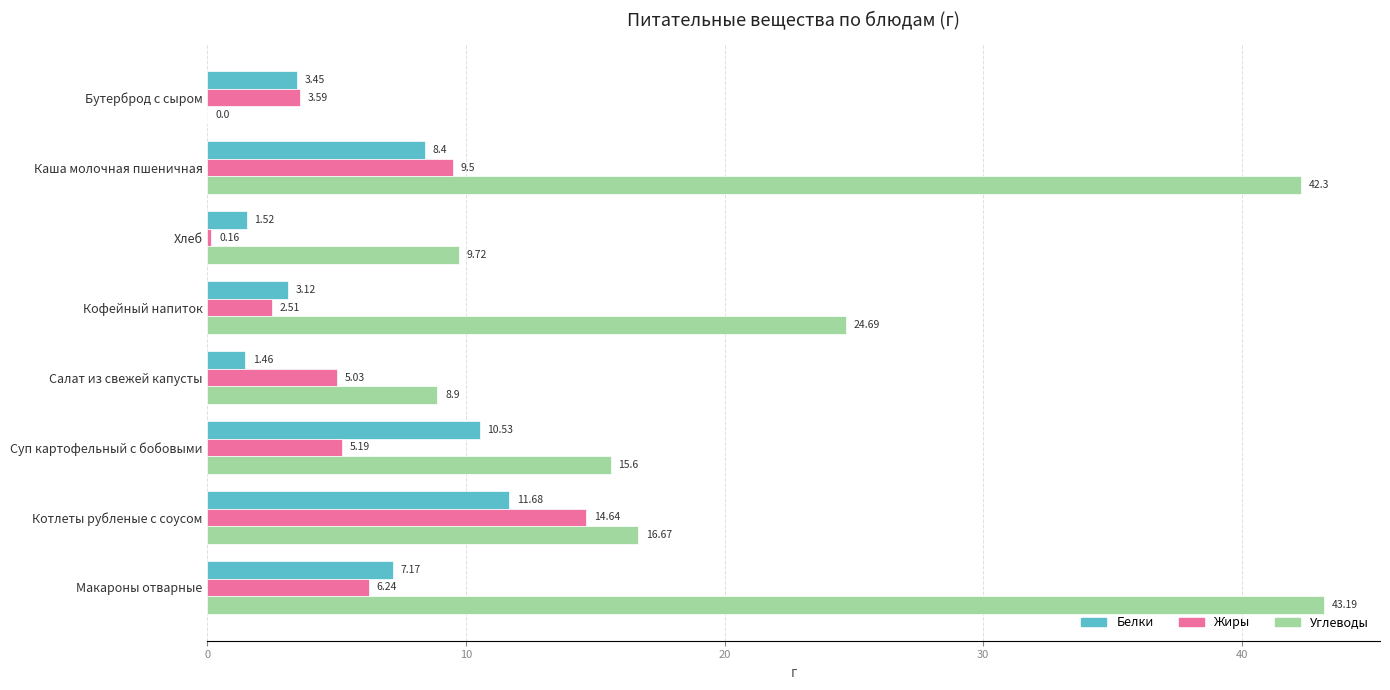

What is the total value across all series at Хлеб?

11.4